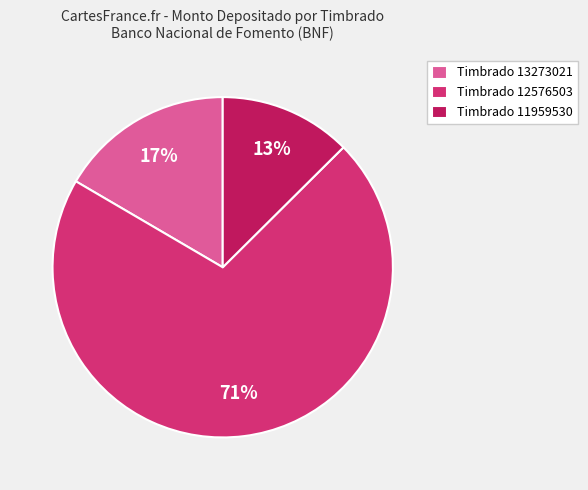

Is there any slice that represents more than half of the pie?

Yes